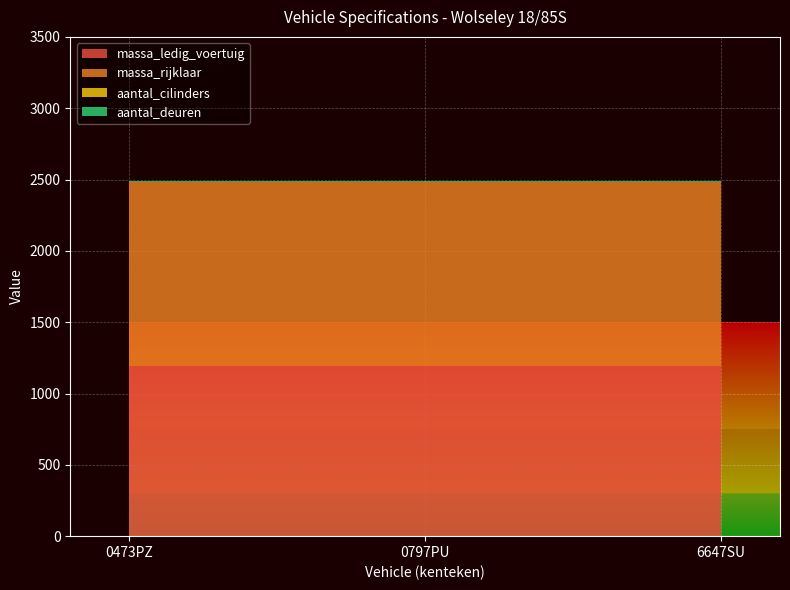

Reading right to left, extract all data points from this chart.

massa_ledig_voertuig: 1190	1190	1190
massa_rijklaar: 1290	1290	1290
aantal_cilinders: 4	4	4
aantal_deuren: 4	4	4